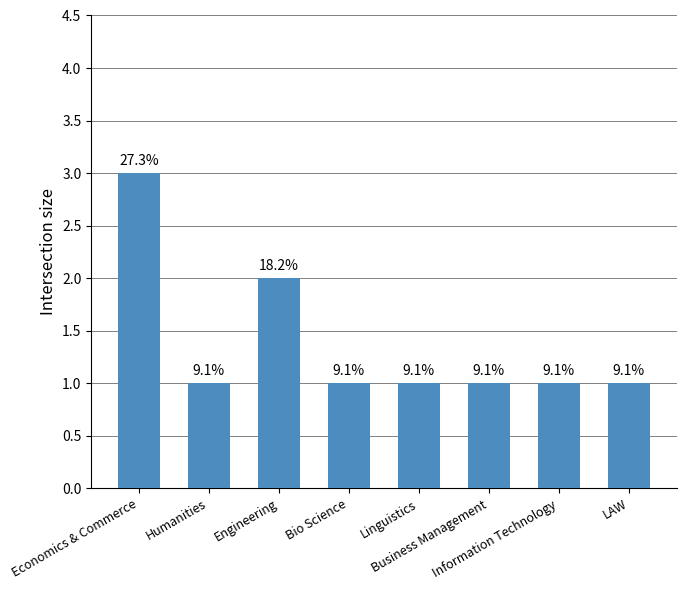

Rank the categories by value from lowest to highest.

Humanities, Bio Science, Linguistics, Business Management, Information Technology, LAW, Engineering, Economics & Commerce